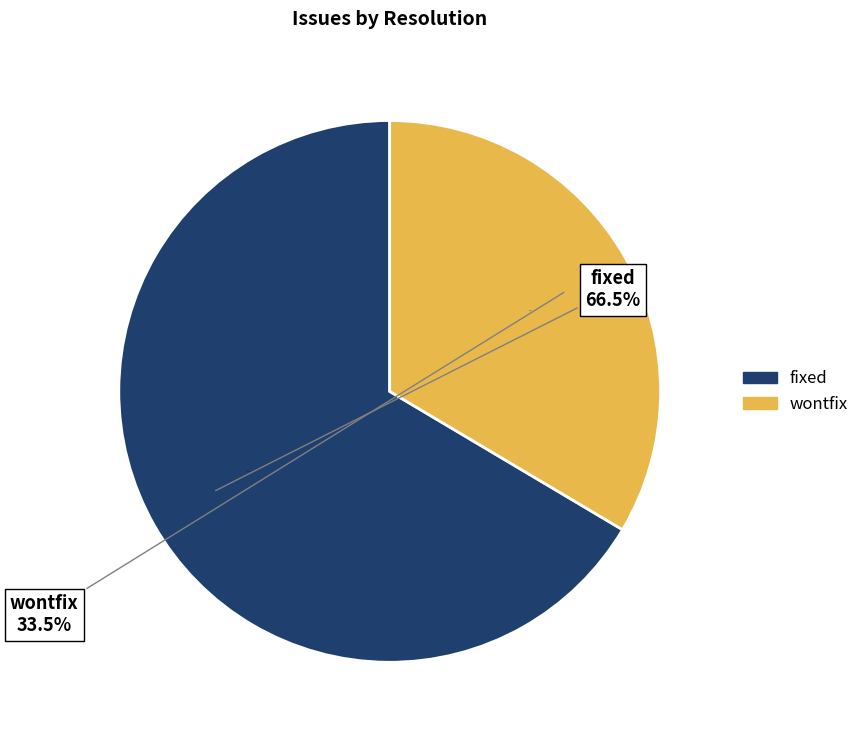

Does fixed account for over 50% of the chart?

No